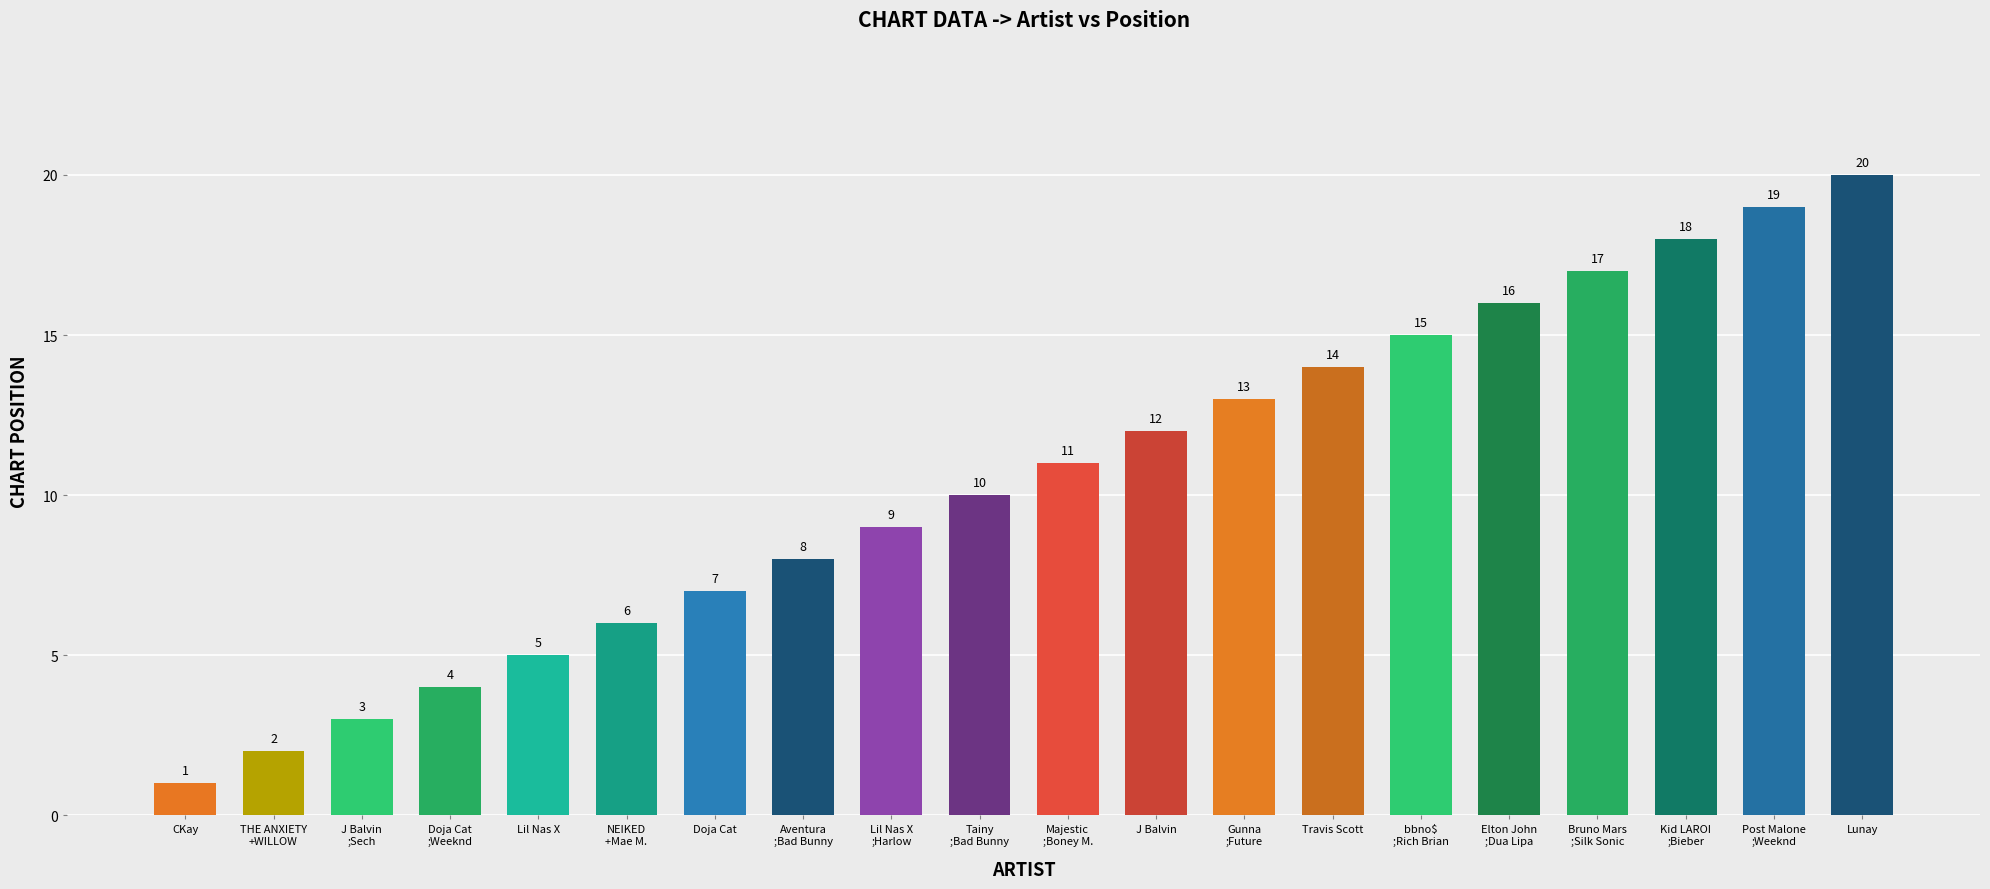

Which category has the highest value across all series?

Lunay